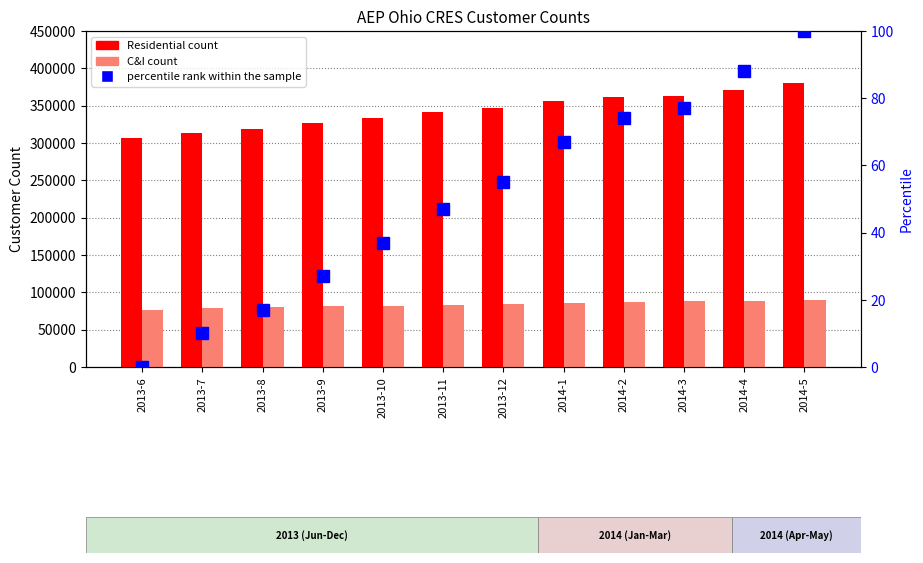

Is it true that Residential Customer Count equals 363508 at 2014-3?

True